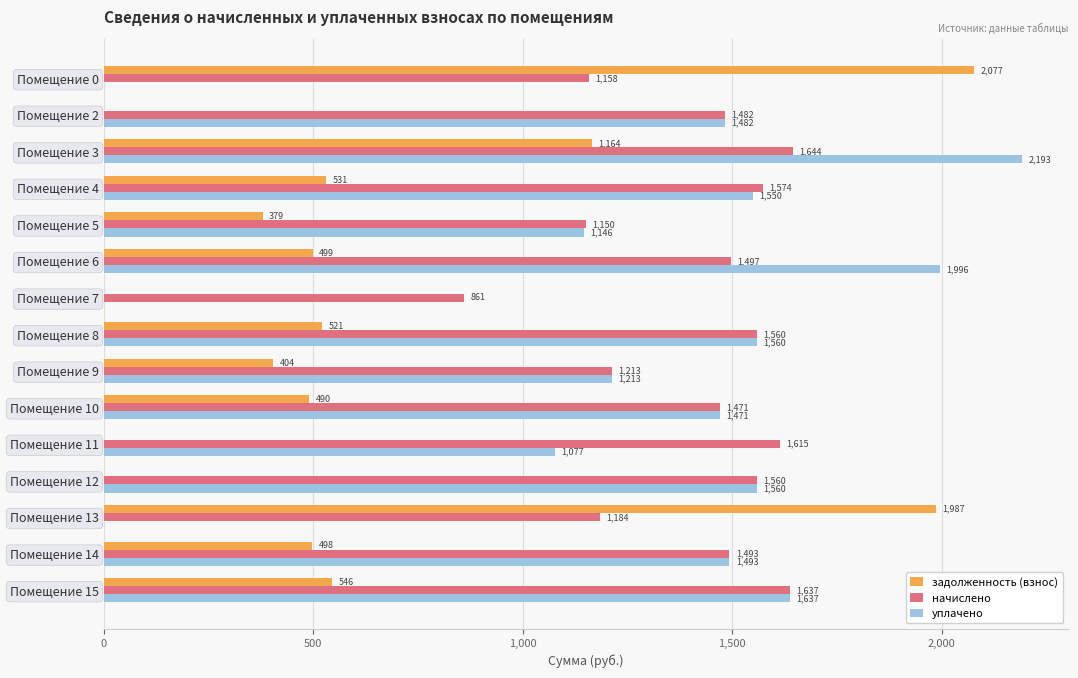

What are all the series names shown in the legend?

задолженность (взнос), начислено, уплачено